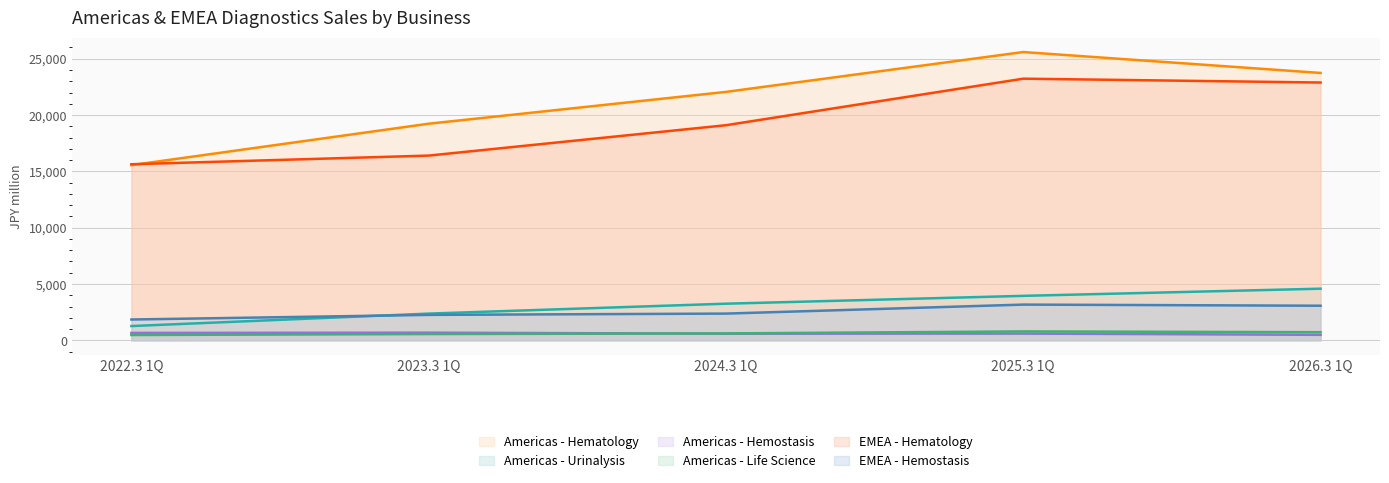

The Americas - Hemostasis series shows 314 at 2024.3 1Q. True or false?

False